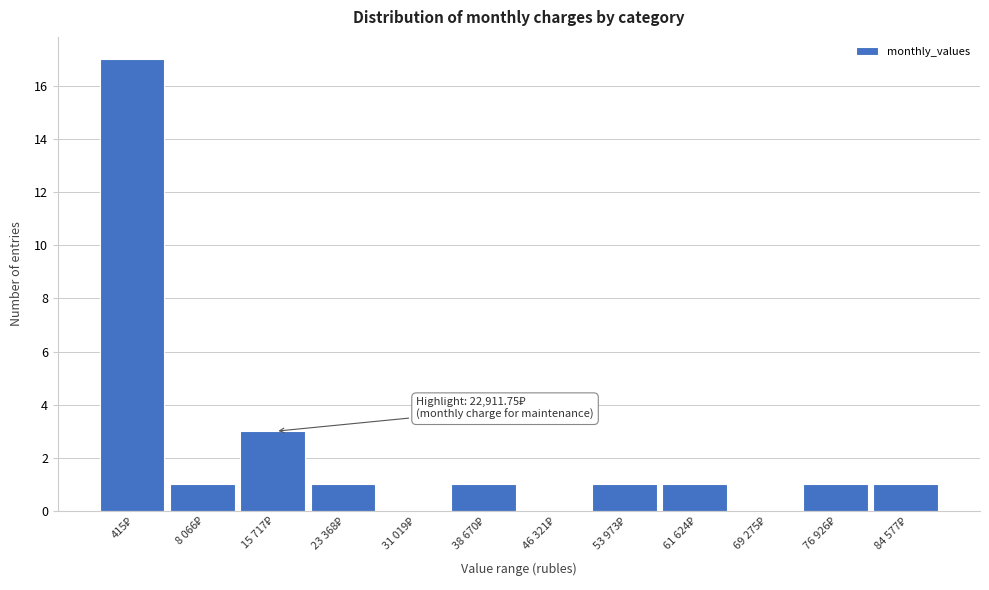

What is the sum of all values?

27